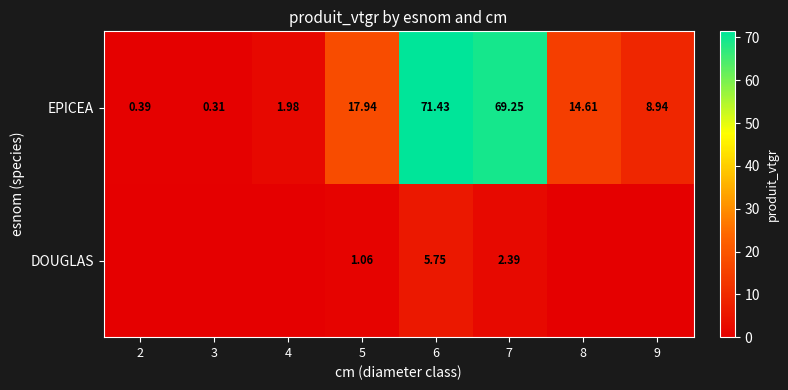

At which category is the sum across all series the highest?

6